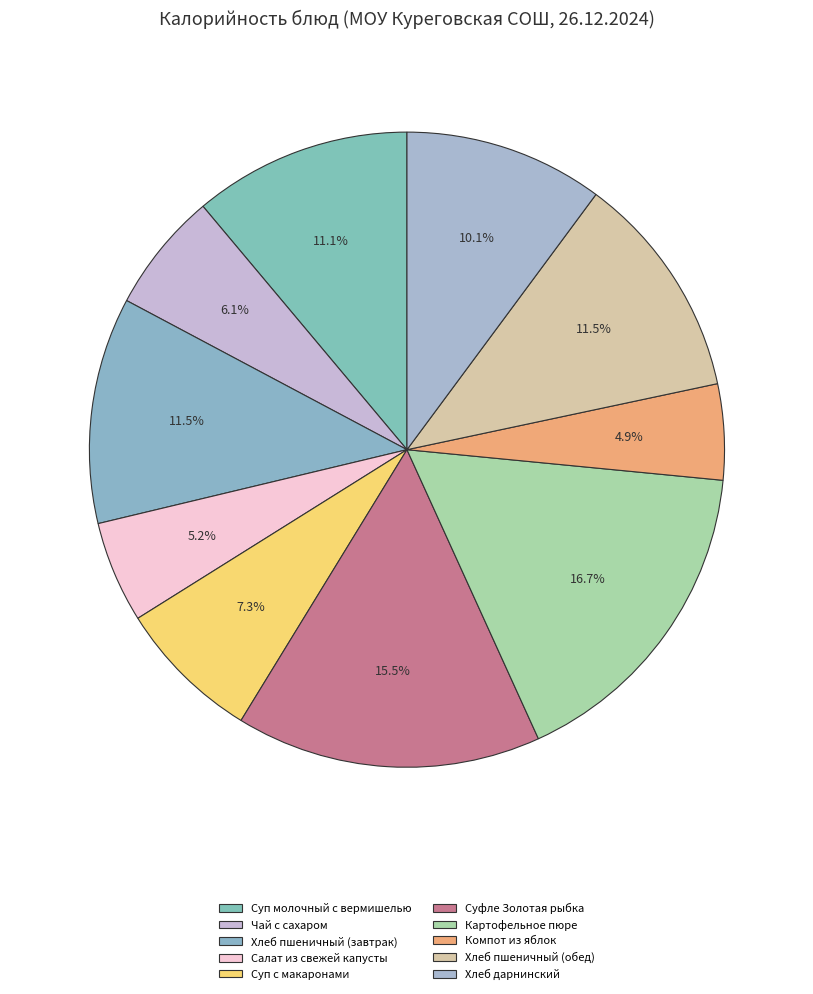

Which category has the smallest portion of the pie?

Компот из яблок